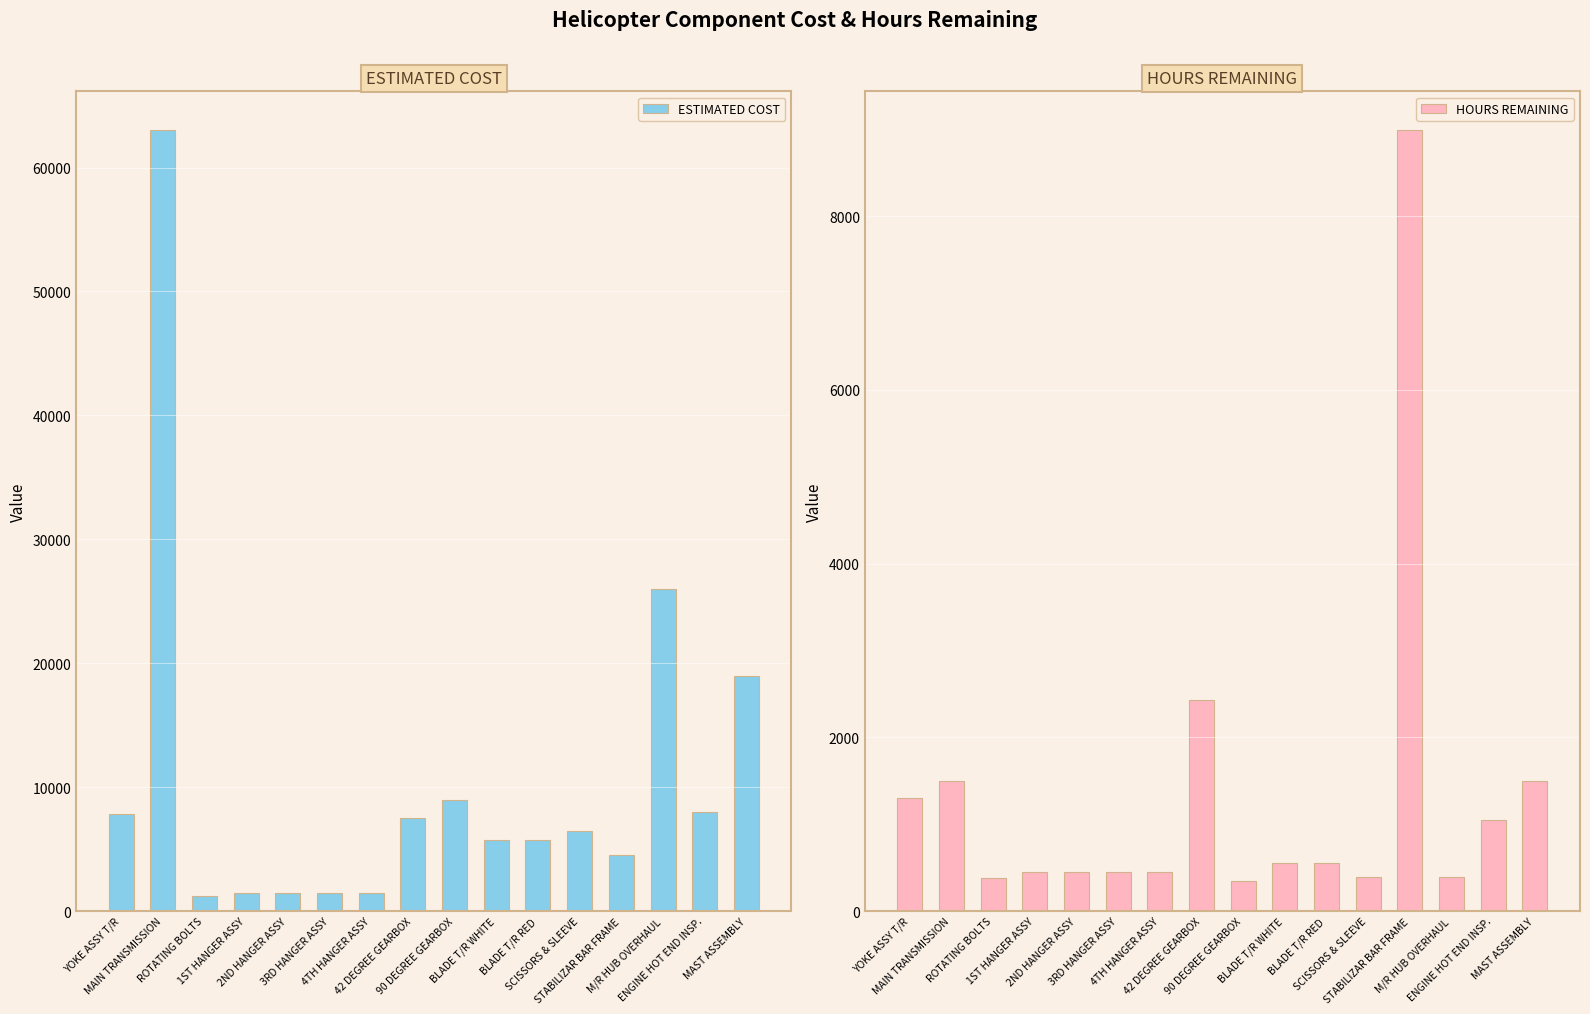

Reading left to right, what are all the values shown in this chart?

ESTIMATED COST: YOKE ASSY T/R=7800.0	MAIN TRANSMISSION=63000.0	ROTATING BOLTS=1200.0	1ST HANGER ASSY=1500.0	2ND HANGER ASSY=1500.0	3RD HANGER ASSY=1500.0	4TH HANGER ASSY=1500.0	42 DEGREE GEARBOX=7500.0	90 DEGREE GEARBOX=9000.0	BLADE T/R WHITE=5700.0	BLADE T/R RED=5700.0	SCISSORS & SLEEVE=6500.0	STABILIZAR BAR FRAME=4500.0	M/R HUB OVERHAUL=26000.0	ENGINE HOT END INSP.=8000.0	MAST ASSEMBLY=19000.0
HOURS REMAINING: YOKE ASSY T/R=1305.0	MAIN TRANSMISSION=1498.7	ROTATING BOLTS=381.2	1ST HANGER ASSY=452.6	2ND HANGER ASSY=452.6	3RD HANGER ASSY=452.6	4TH HANGER ASSY=452.6	42 DEGREE GEARBOX=2426.9	90 DEGREE GEARBOX=347.3	BLADE T/R WHITE=556.5	BLADE T/R RED=556.5	SCISSORS & SLEEVE=387.6	STABILIZAR BAR FRAME=8988.3	M/R HUB OVERHAUL=387.6	ENGINE HOT END INSP.=1052.6	MAST ASSEMBLY=1500.0